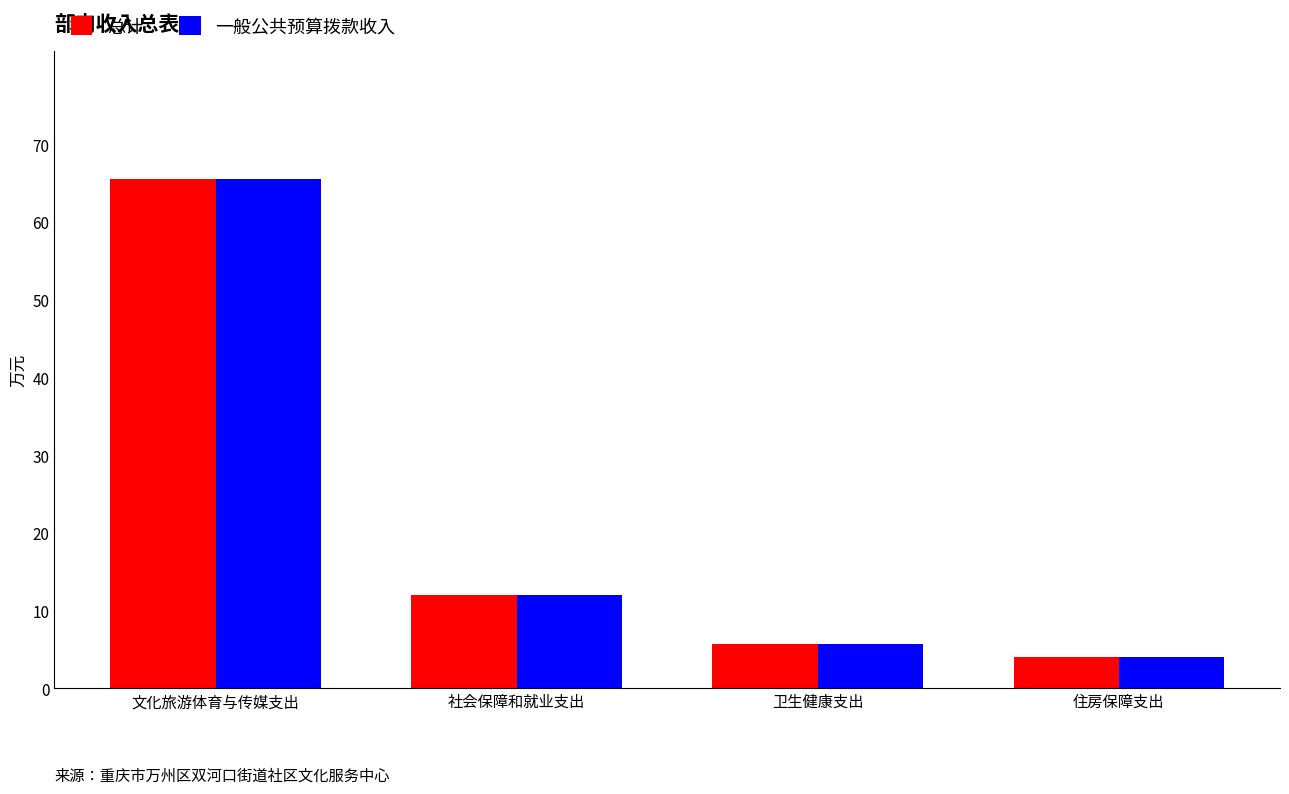

What is the label of the 3rd bar from the left?

卫生健康支出